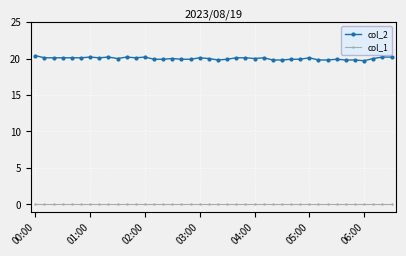

True or false: col_1 and col_2 cross at least once.

False